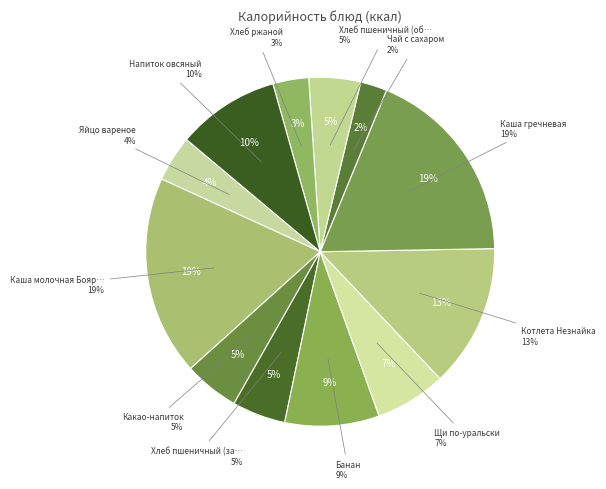

How many slices are in this pie chart?

12